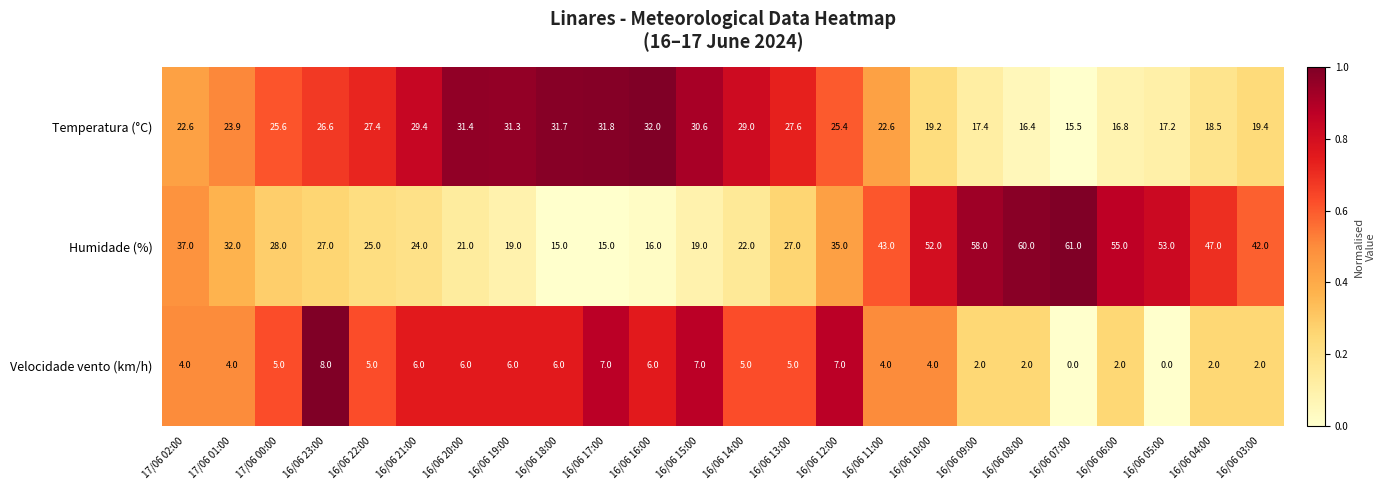

Count the Velocidade vento (km/h) values in the range 2 to 6.

18